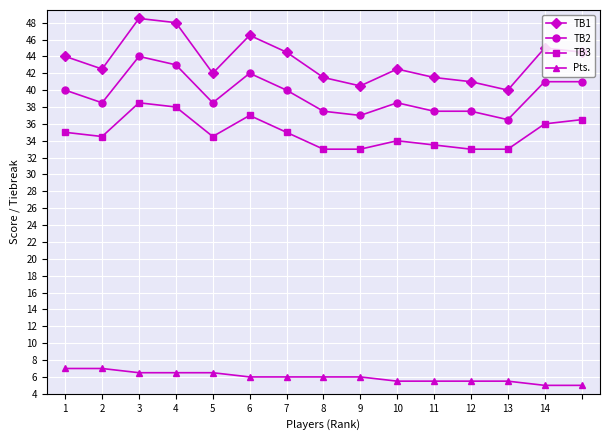

How many distinct data groups are displayed?

4